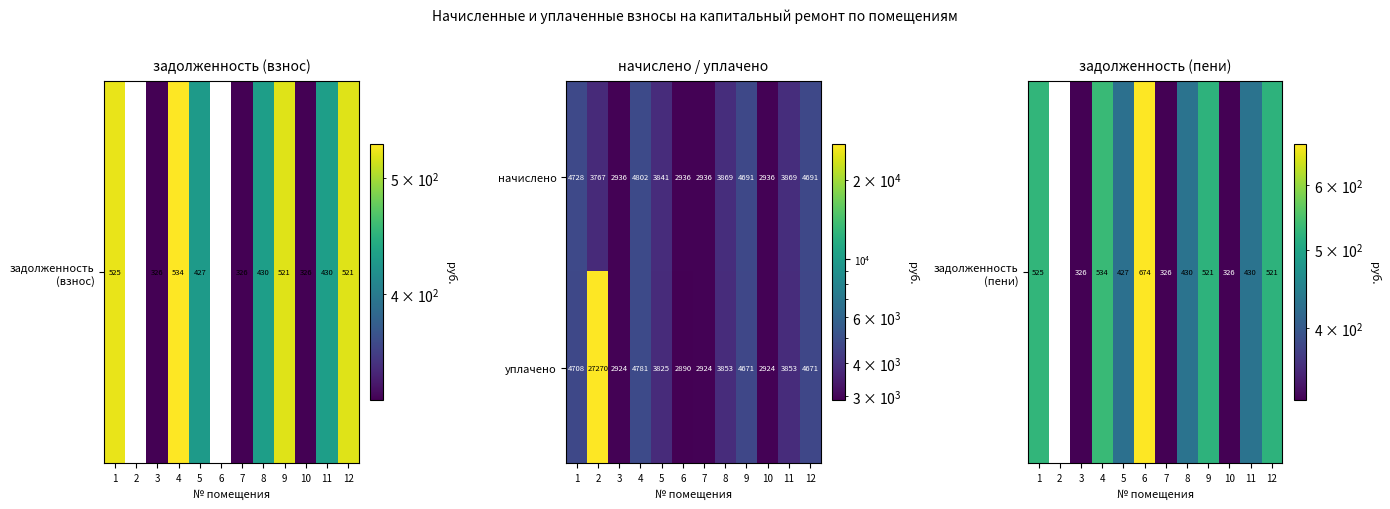

What is the sum of the начислено values at 1 and 2?

8495